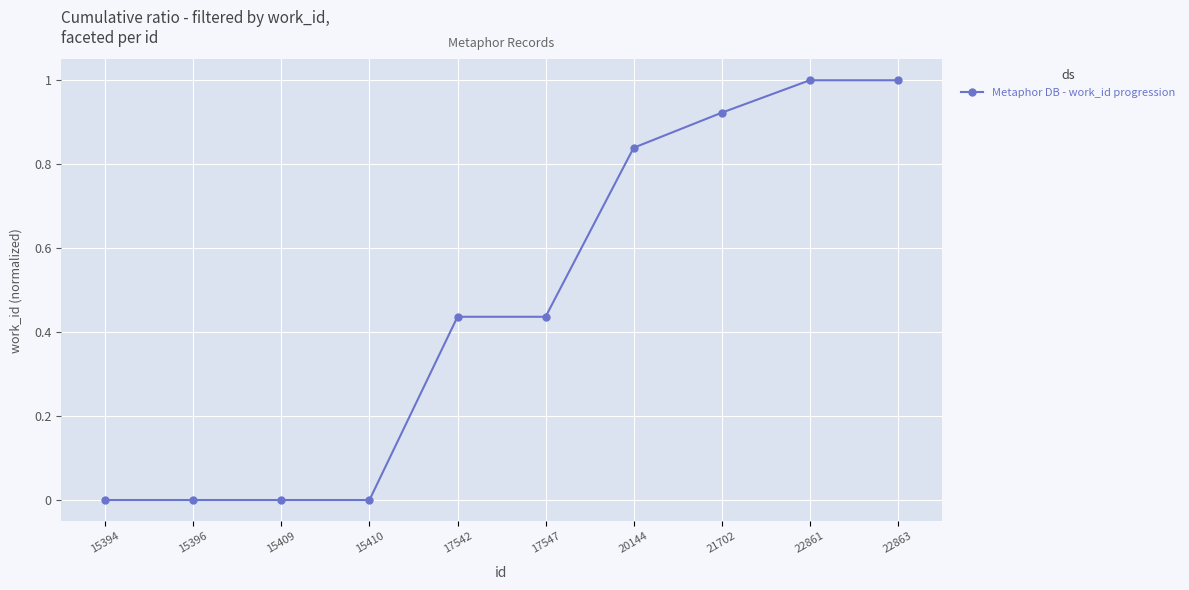

What is the maximum value shown in the chart?

1.0